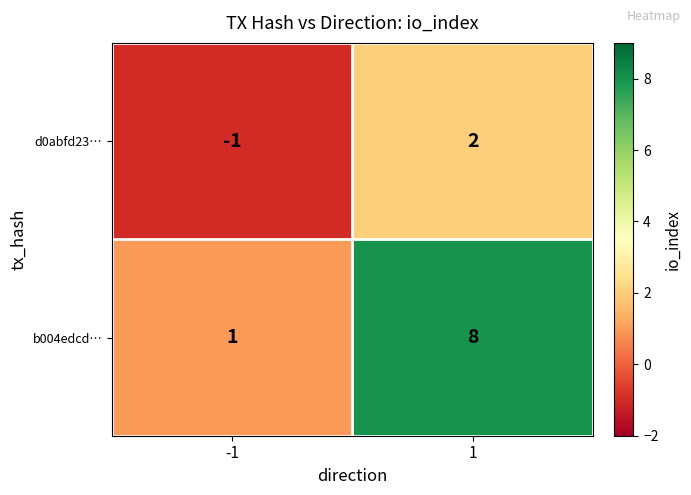

Which series has the widest spread of values?

b004edcd…